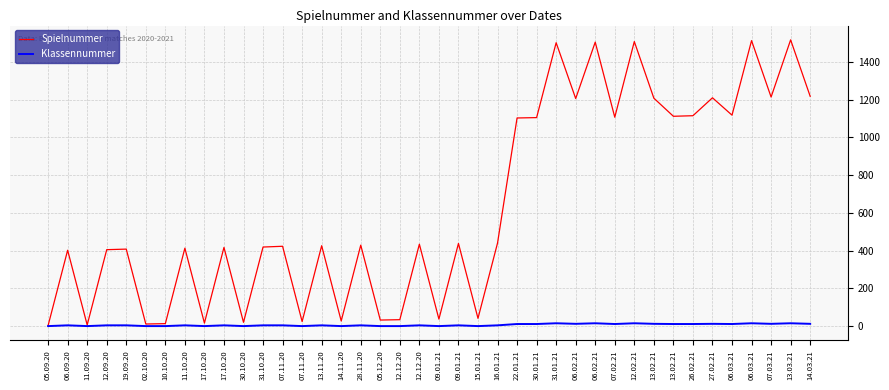

What are all the series names shown in the legend?

Spielnummer, Klassennummer